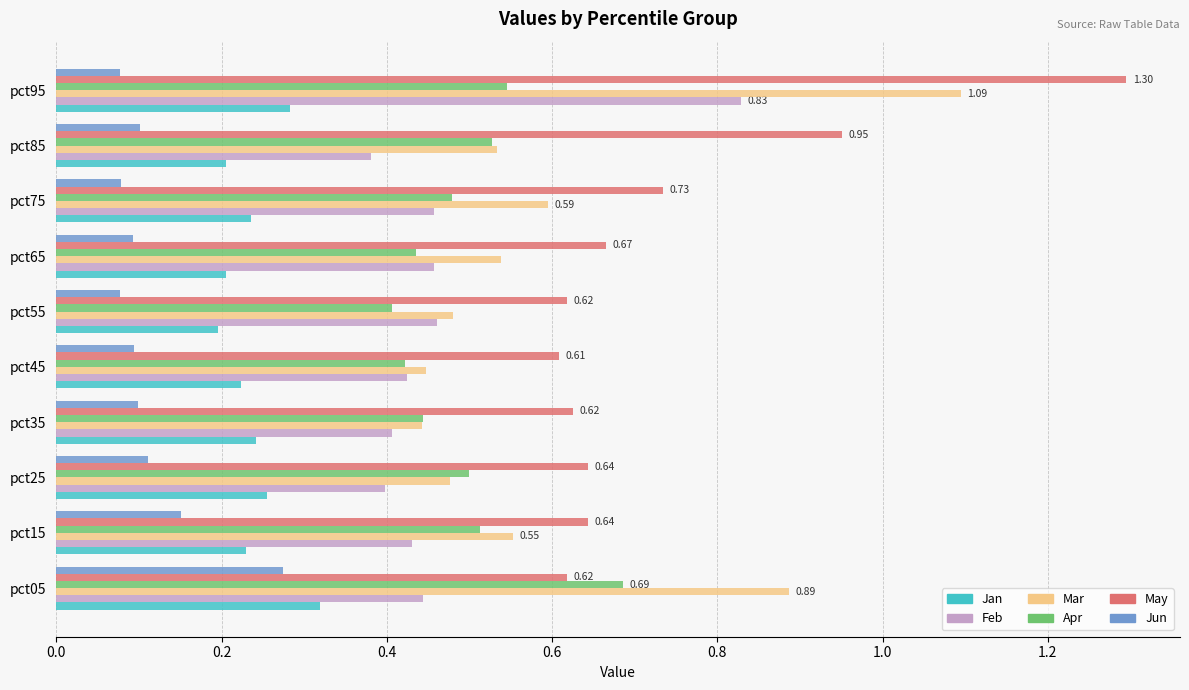

Between pct55 and pct75, which series saw the biggest shift?

May